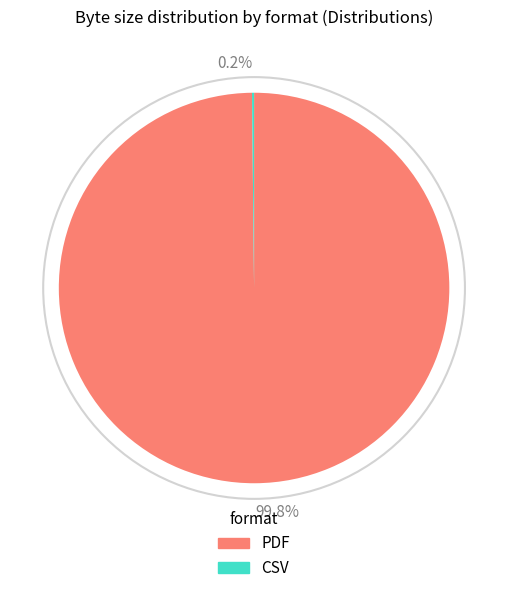

What percentage is the PDF slice, to the nearest percent?

100%